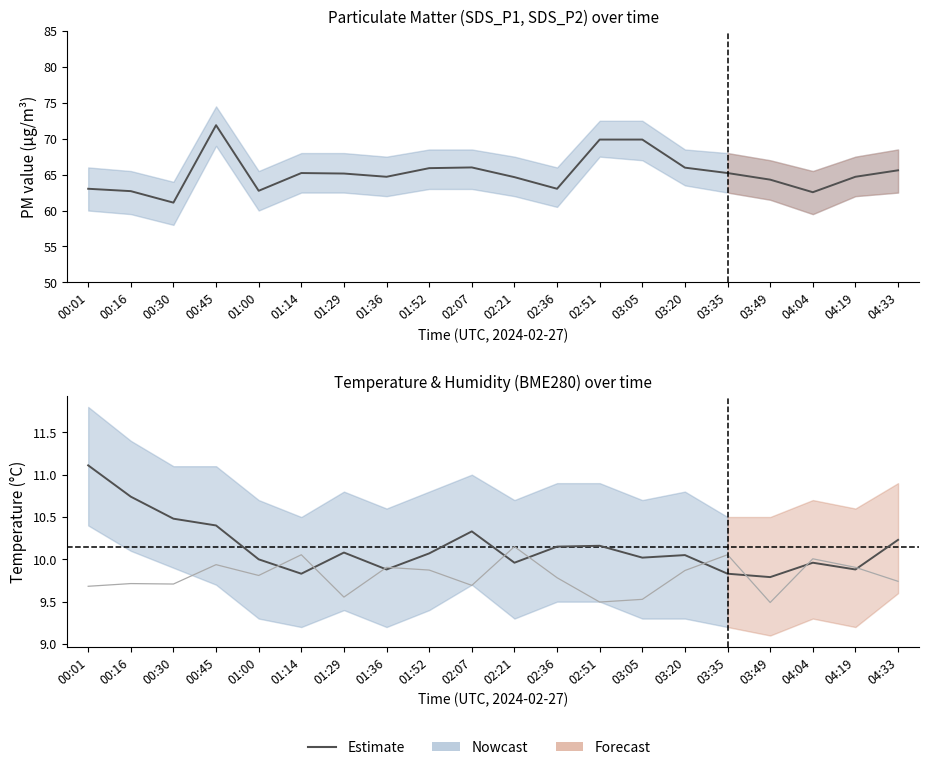

Read the BME280_humidity (scaled) value at 02:36.

9.8